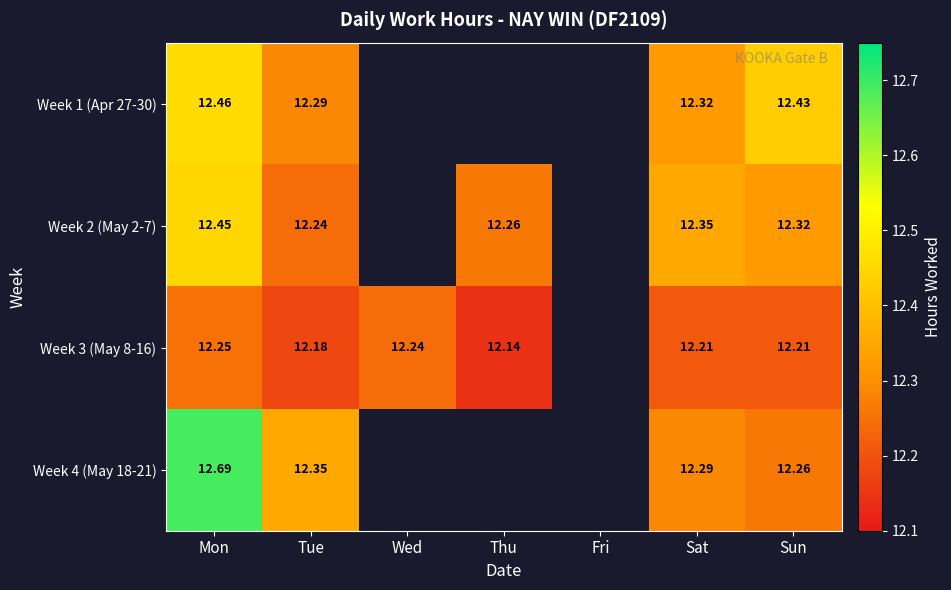

True or false: Week 3 (May 8-16) has a value of 5.7 at Tue.

False